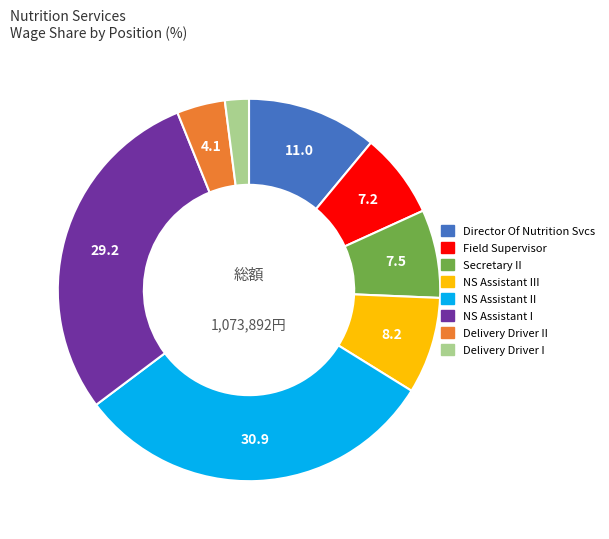

How many slices are in this pie chart?

8